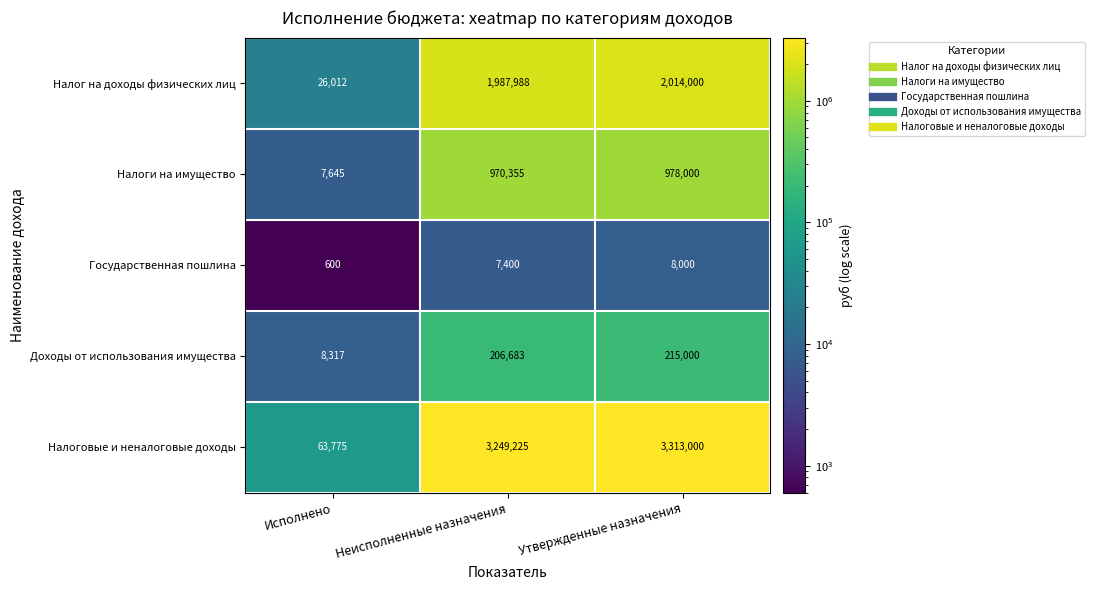

Which category has the highest value across all series?

Утвержденные назначения